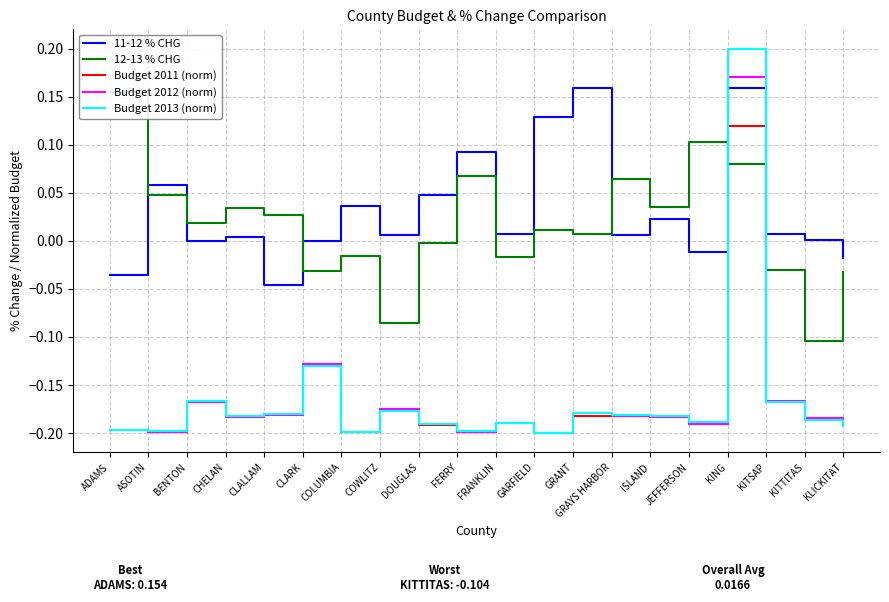

What is the label of the 1st point from the left?

ADAMS